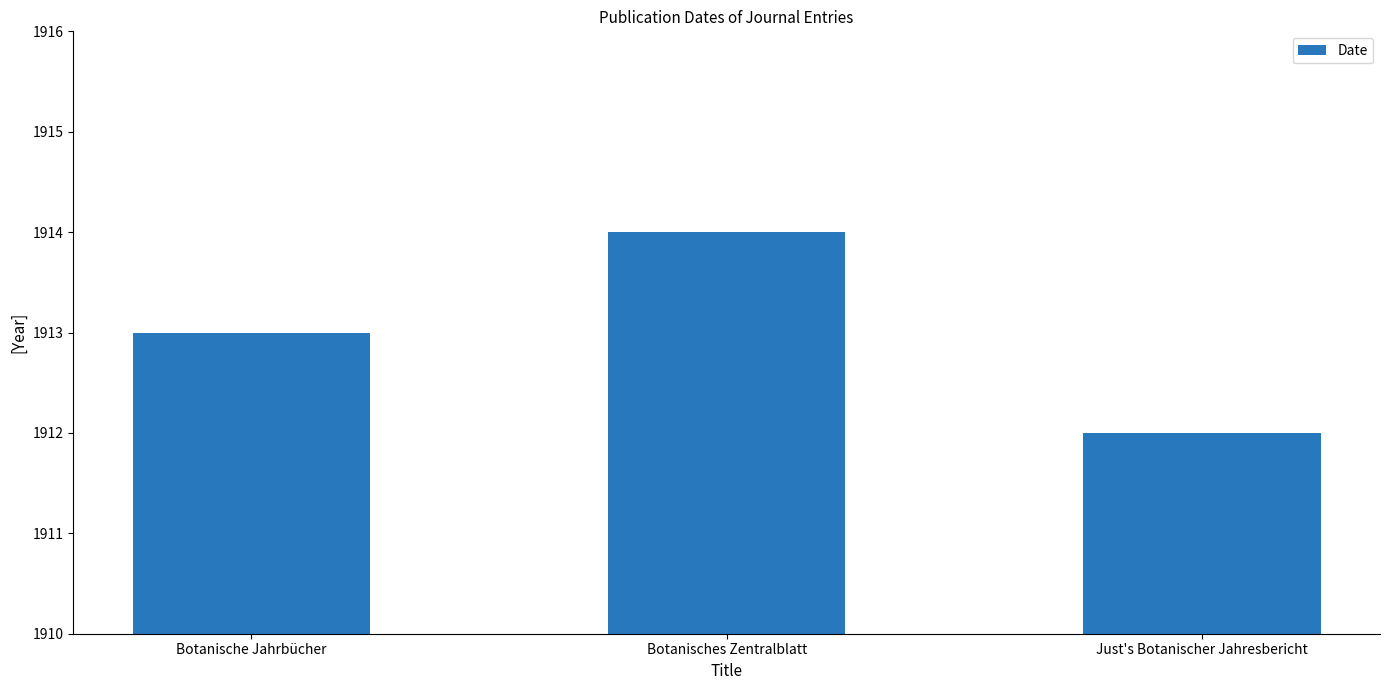

How many bars are there in total?

3